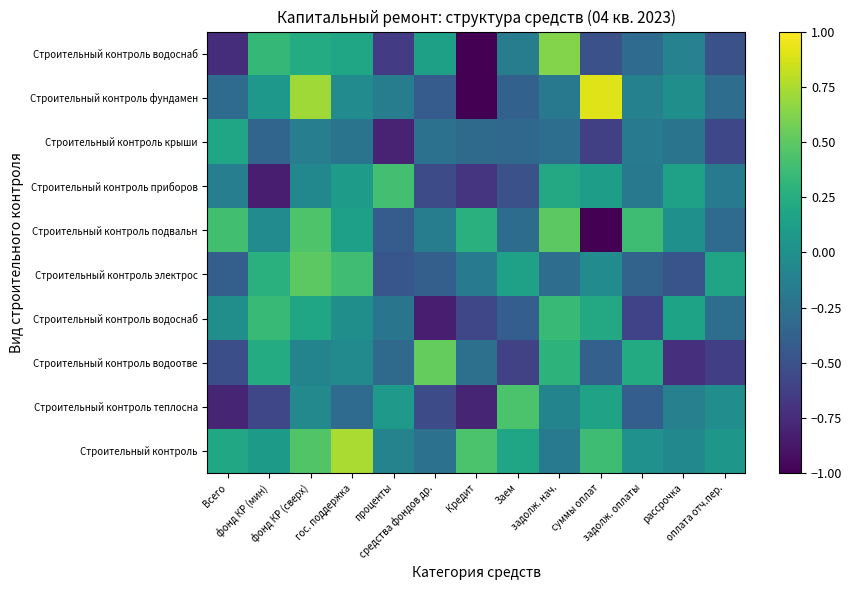

What is the difference between the highest and lowest values at проценты?

1.2